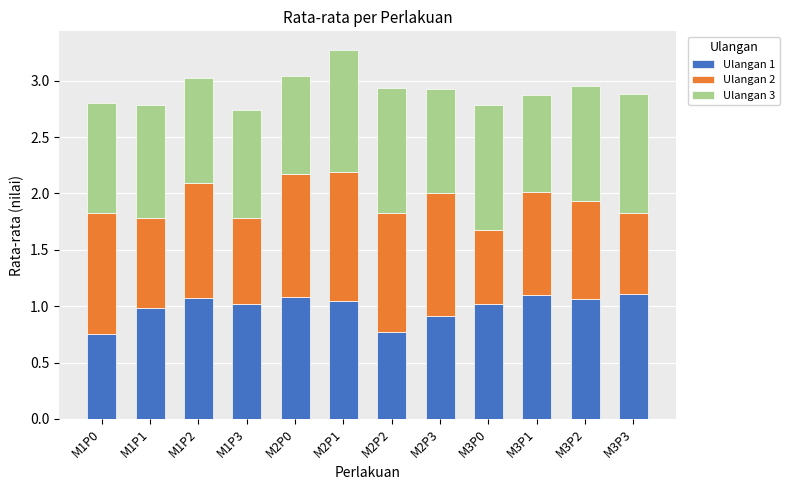

At which category is the sum across all series the highest?

M2P1